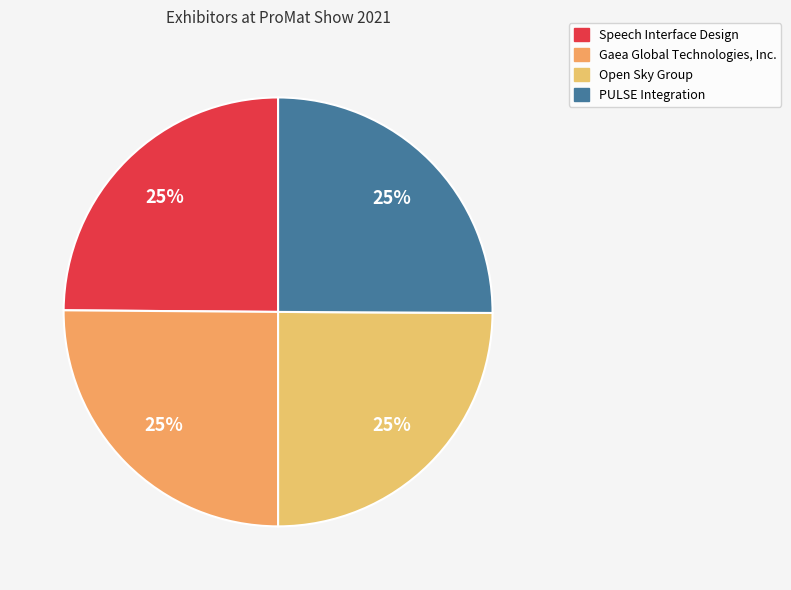

How many slices are in this pie chart?

4